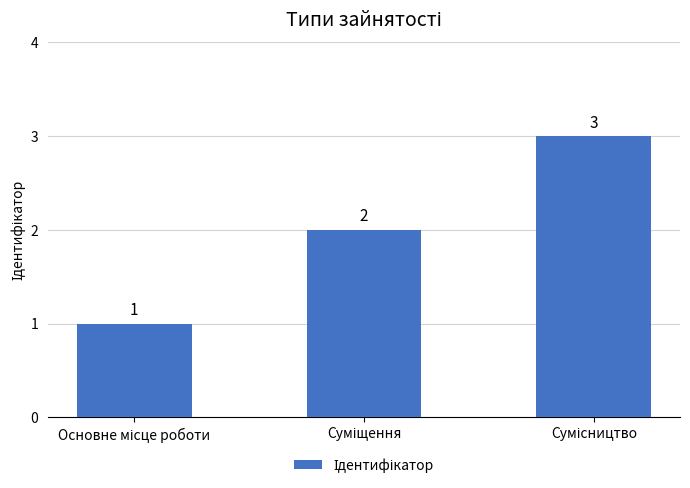

What is the difference between the second highest and minimum values?

1